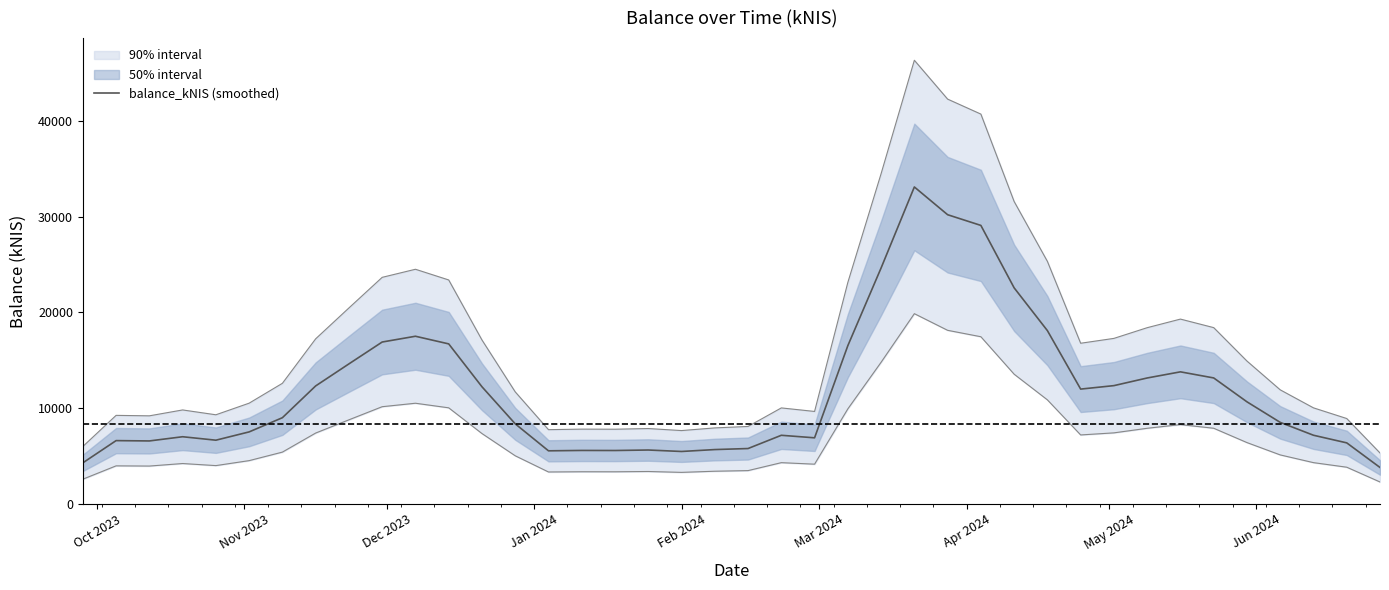

What is the value of the 20th point from the left?

5663.3